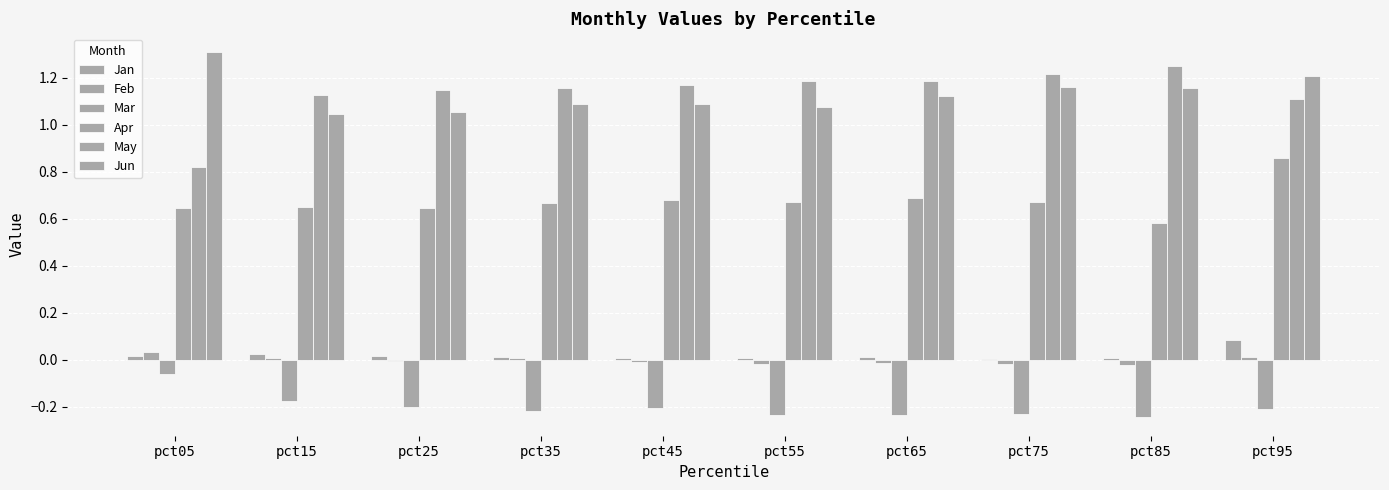

Are the bars grouped side by side (vs. stacked)?

Yes